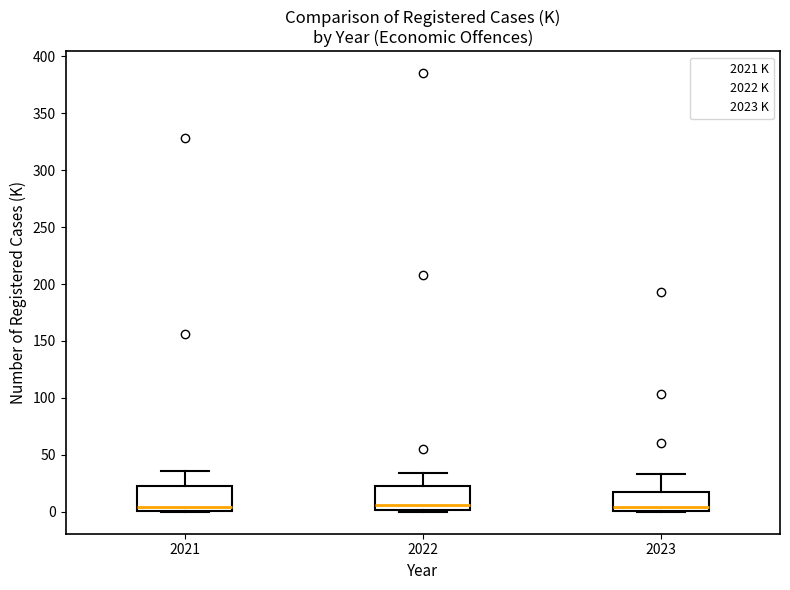

Where does the median line of the box at x = 2021 sit on the y-axis? The values are not printed on the chart, so give them approximately, as read against the axis.

5